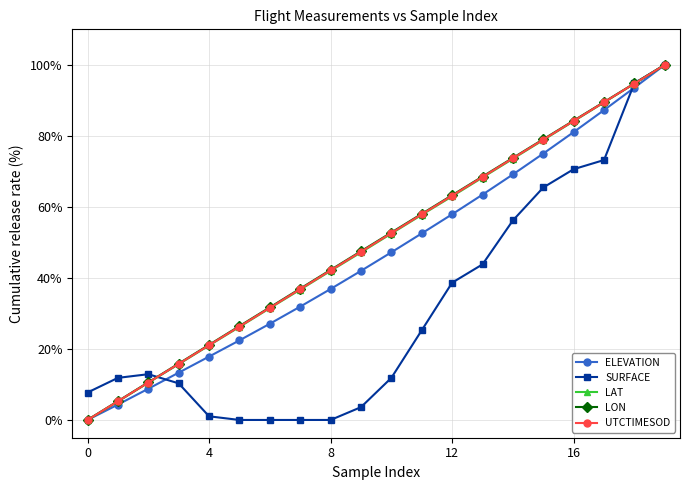

How many distinct data groups are displayed?

5